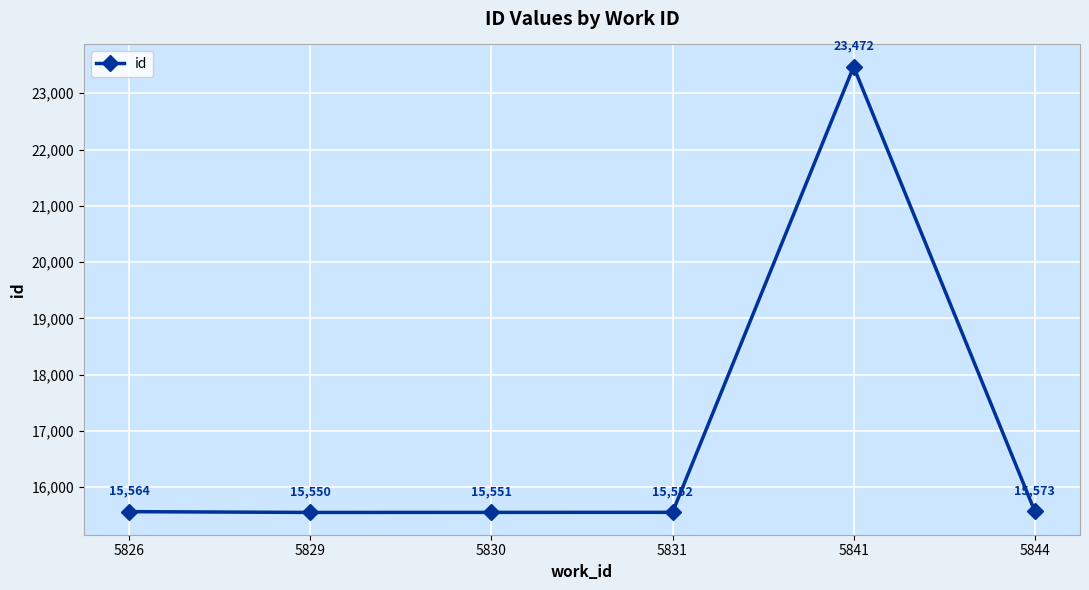

What is the change in value from 5829 to 5844?

+23